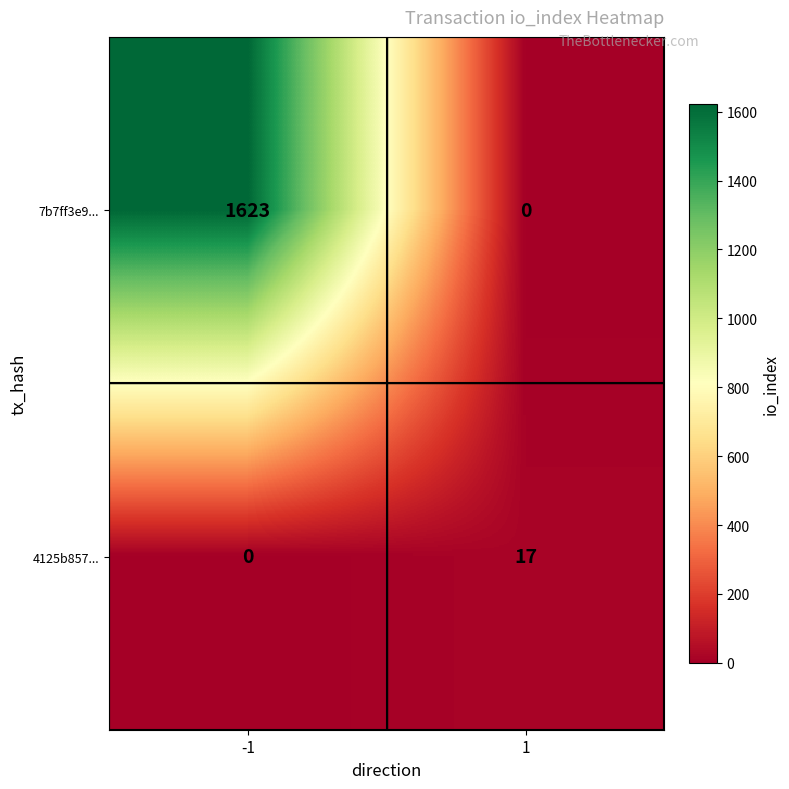

How many values in 7b7ff3e9... are above zero?

1